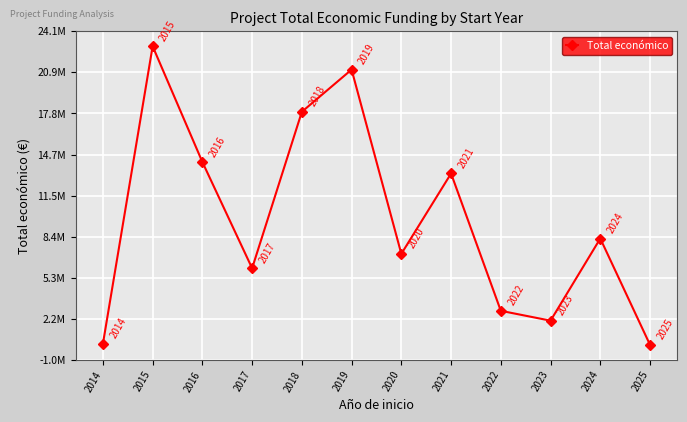

What is the value of the 5th point from the left?

17924184